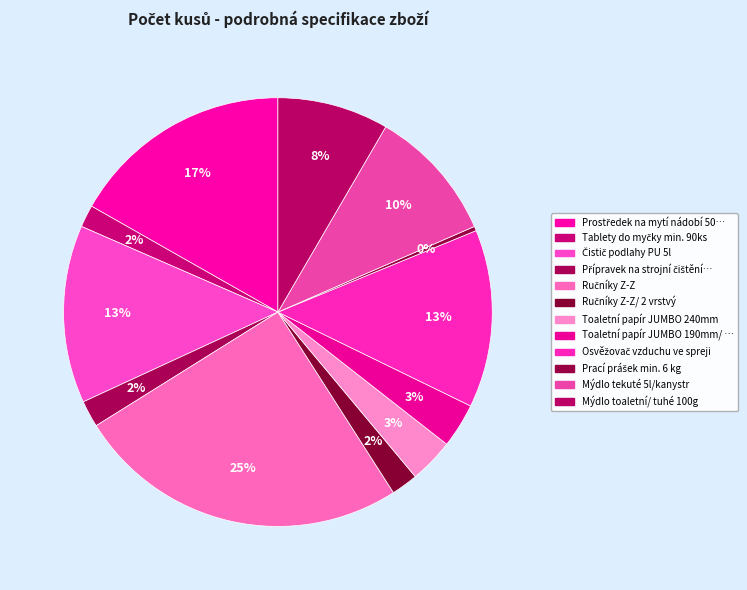

How many segments does this pie chart have?

12